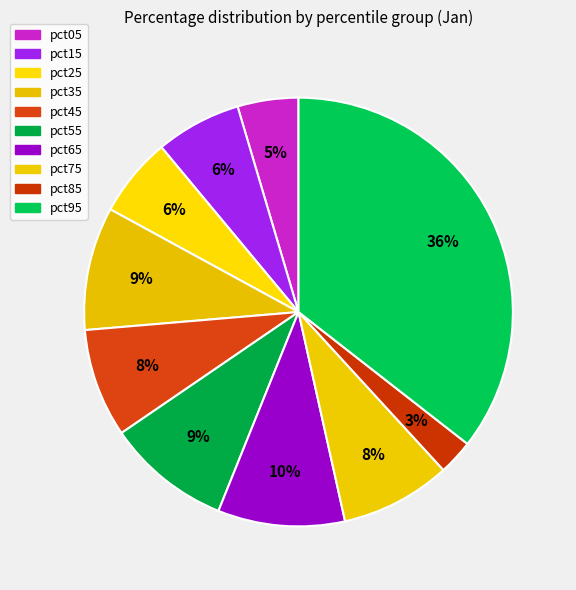

True or false: pct95 accounts for 46% of the total.

False